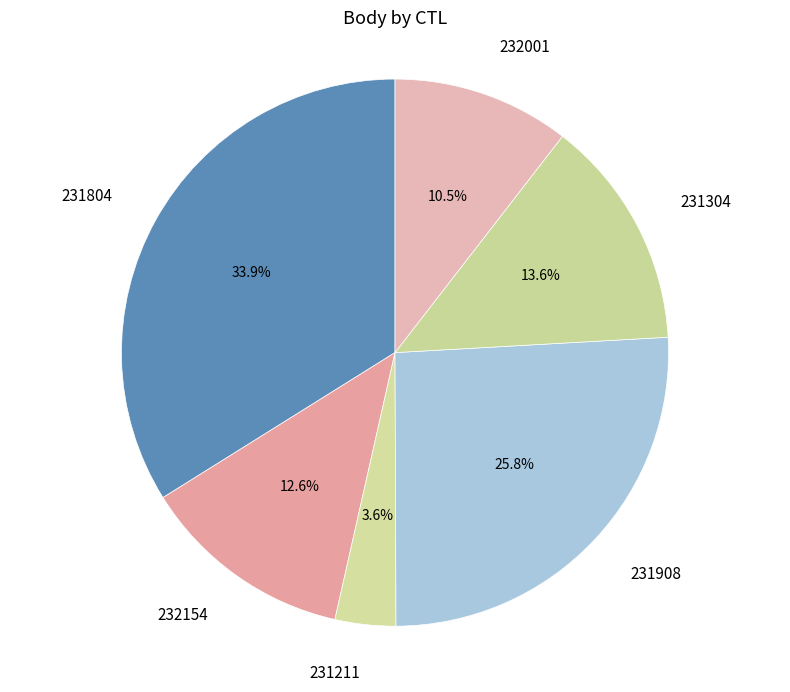

To the nearest percent, what portion does 231908 represent?

26%